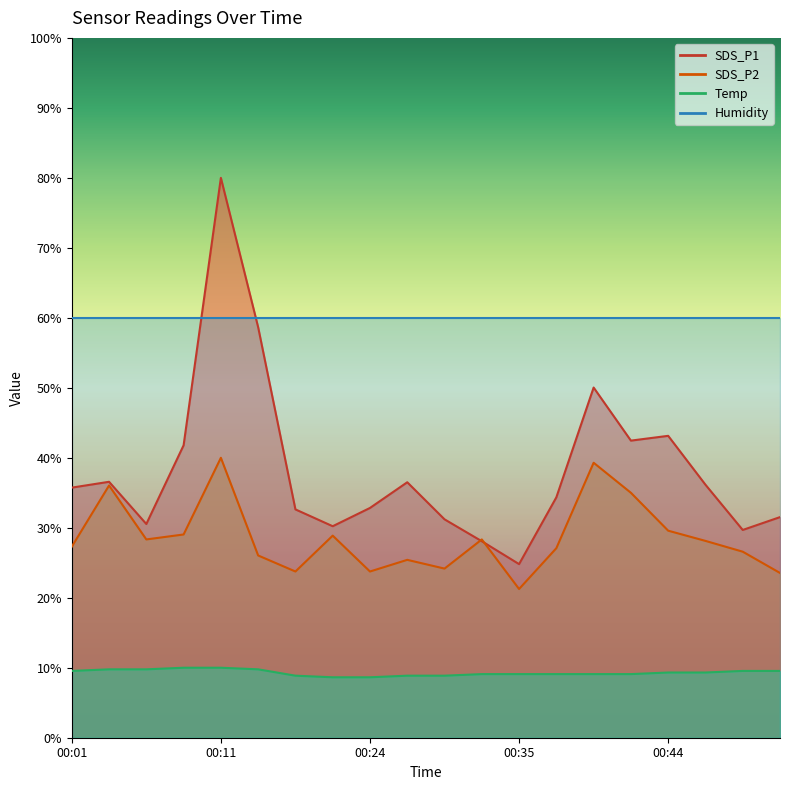

What is the approximate value of Temp at 00:29?

8.9